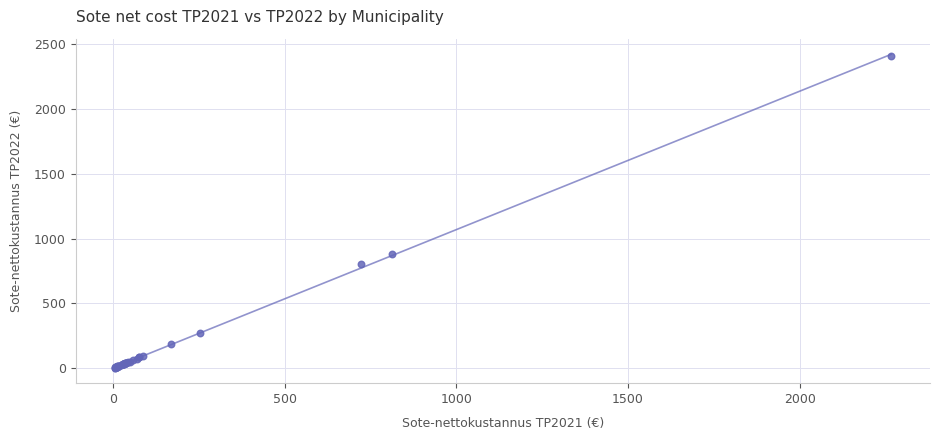

What Y value in the scatter plot is closest to 1207?

880.2